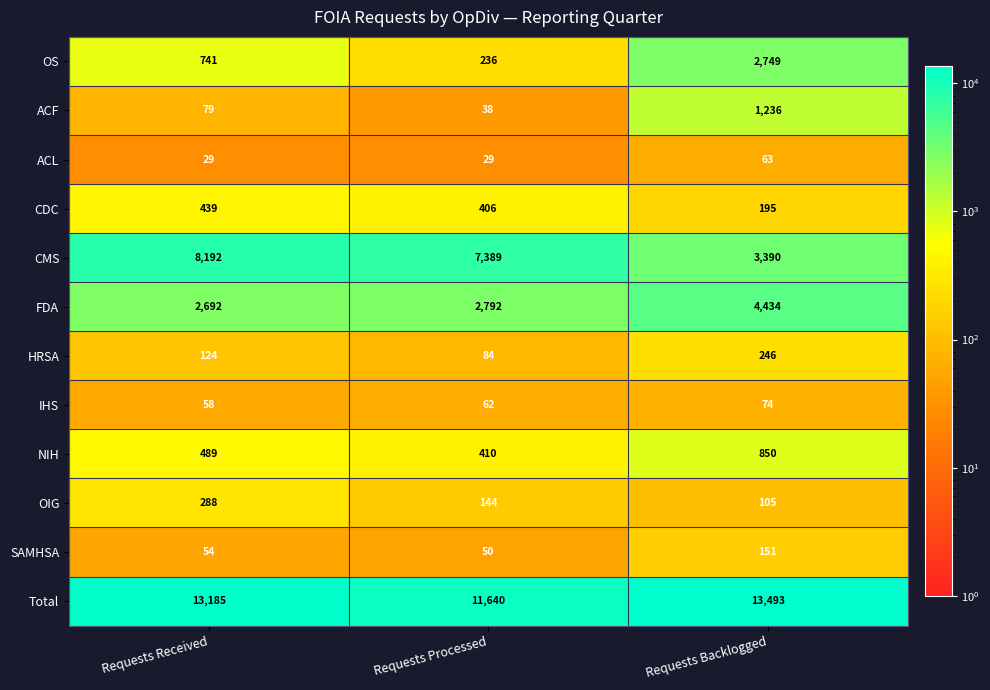

True or false: HRSA has a value of 84 at Requests Processed.

True